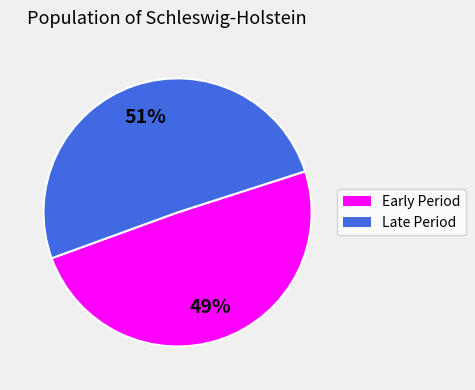

To the nearest percent, what is the average slice percentage?

50%